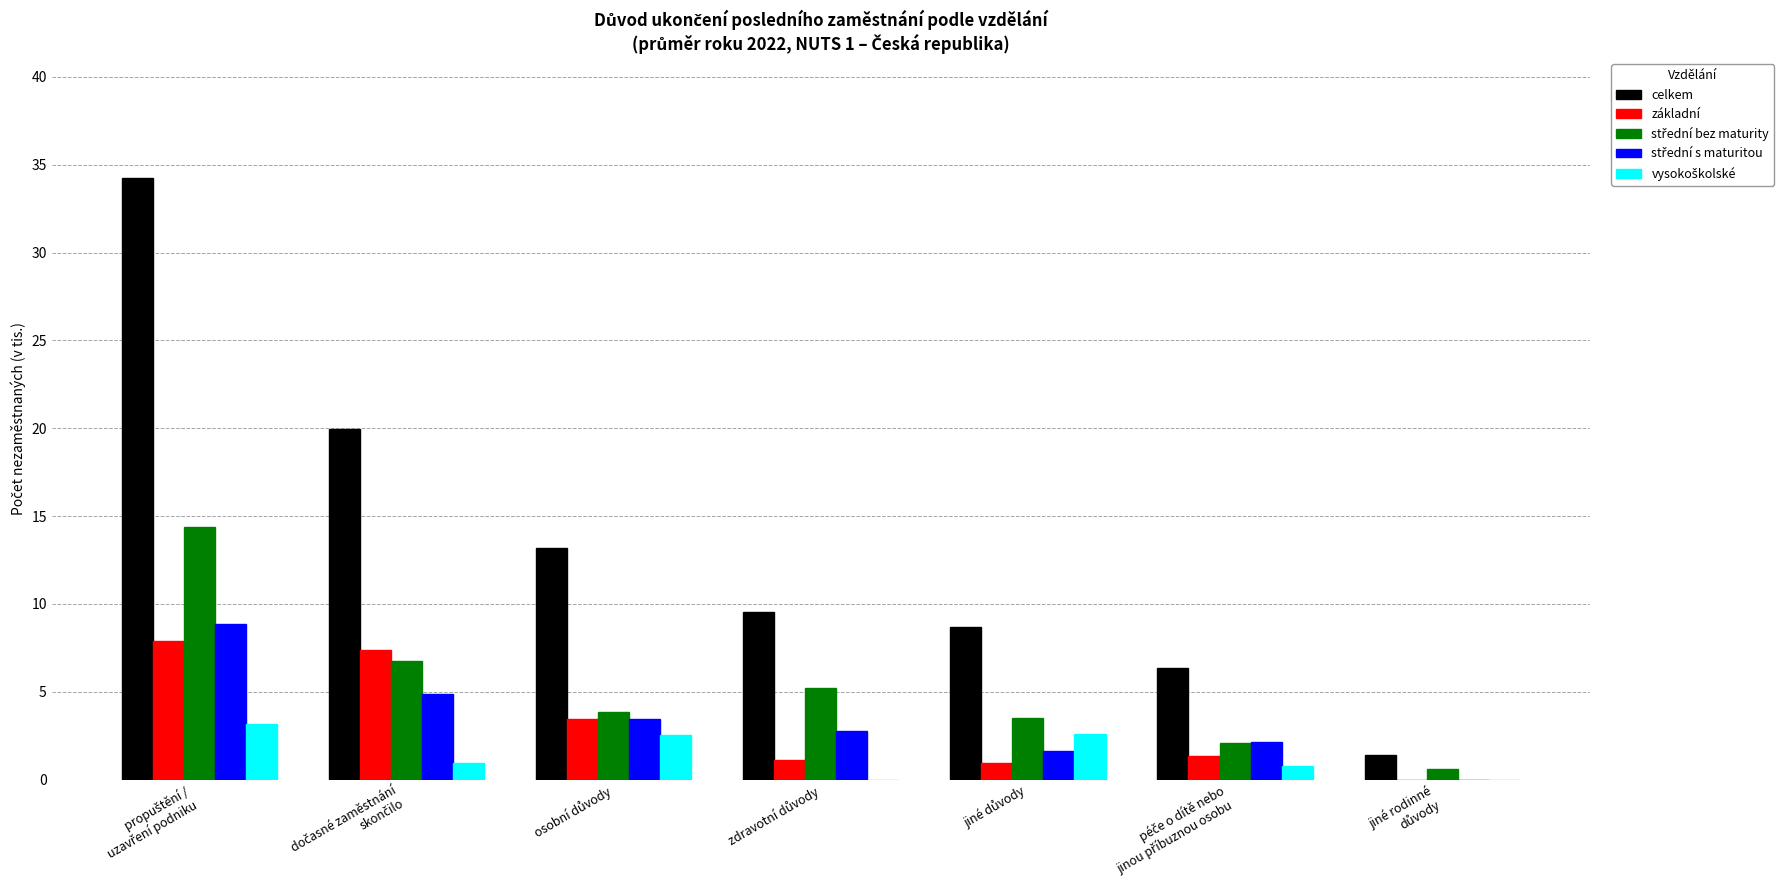

Which series has the largest total across all categories?

celkem